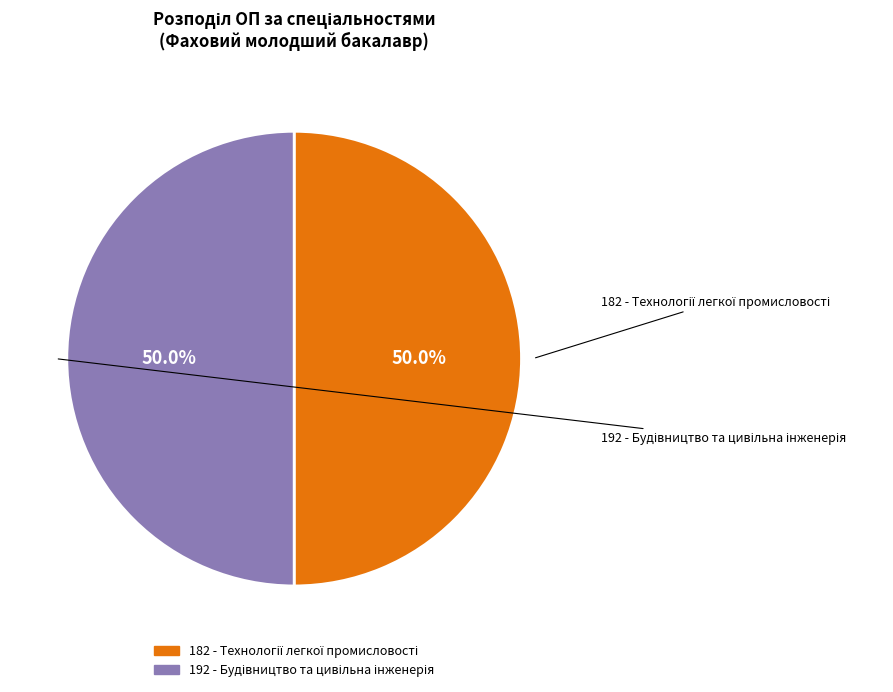

How many segments does this pie chart have?

2